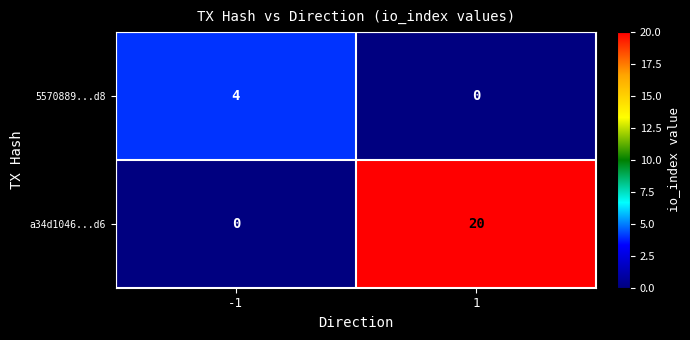

What is the highest value of the a34d1046...d6 series?

20